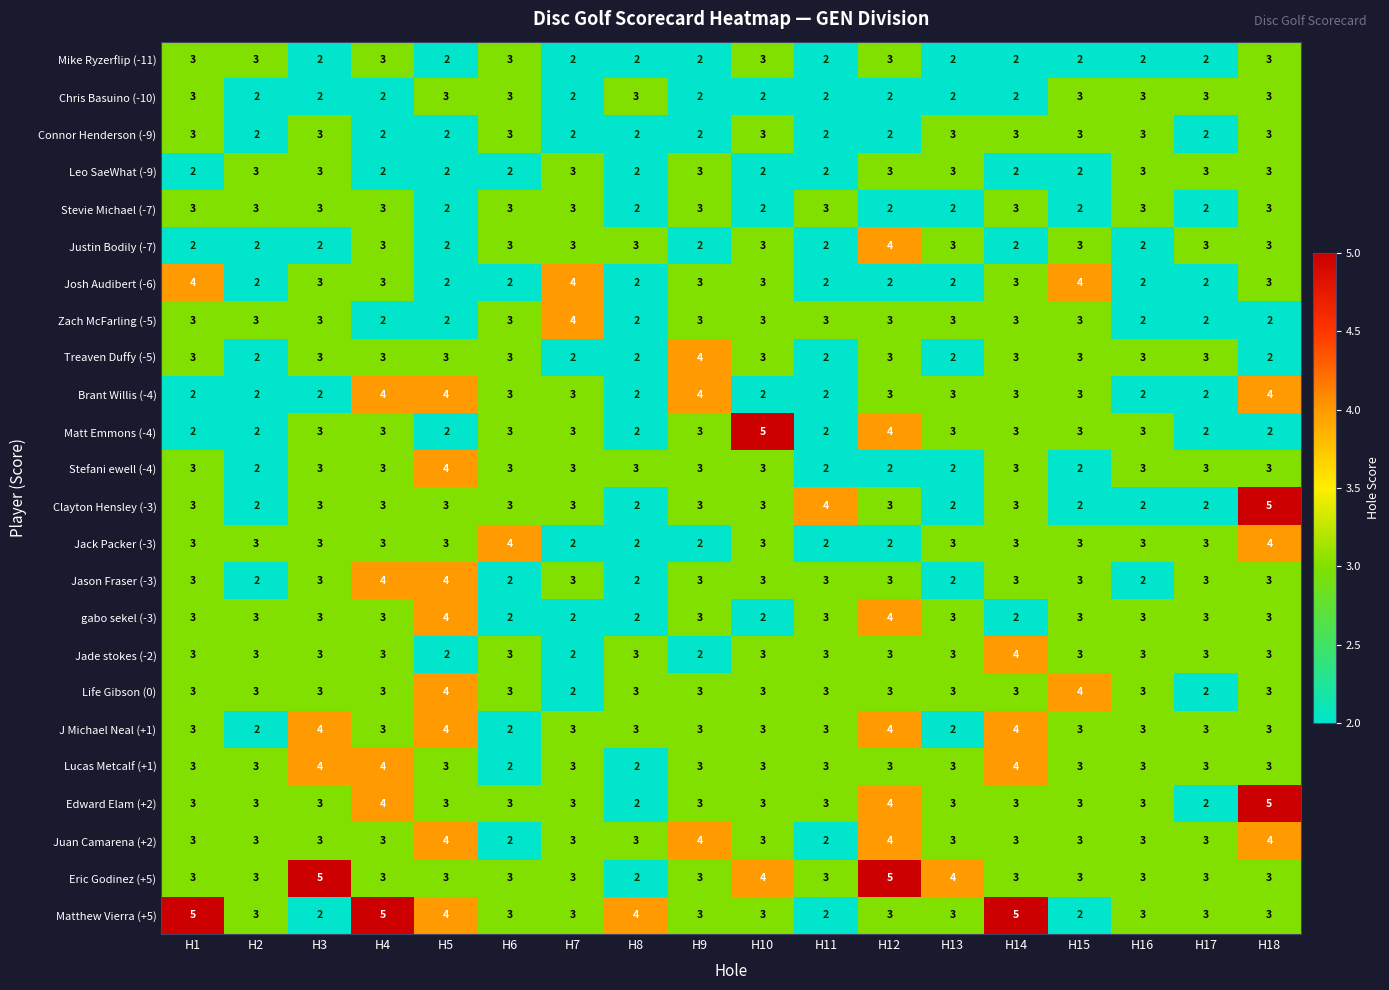

What is the difference between the maximum and minimum values in the Eric Godinez (+5) series?

3